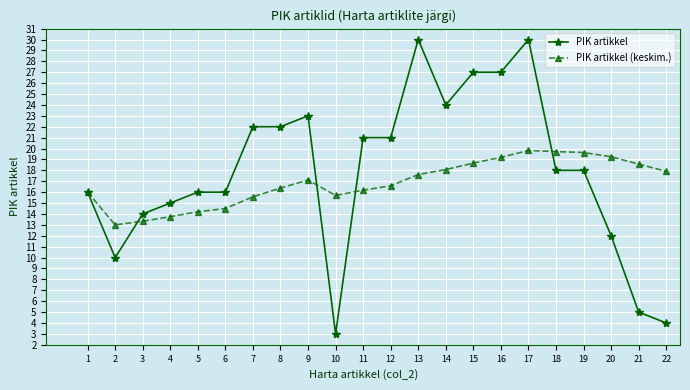

At how many categories does at least one series exceed 5?

22